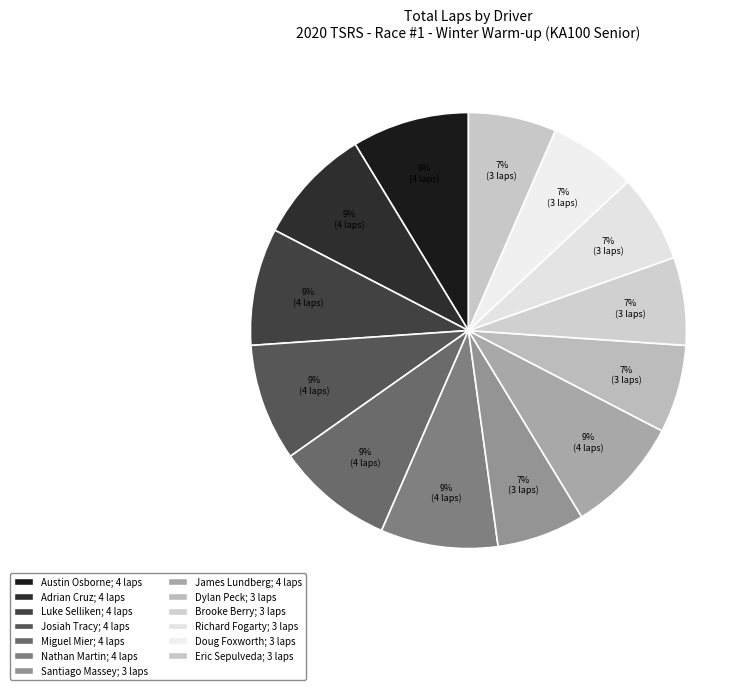

To the nearest percent, what is the difference between the largest and smallest slice percentages?

2%